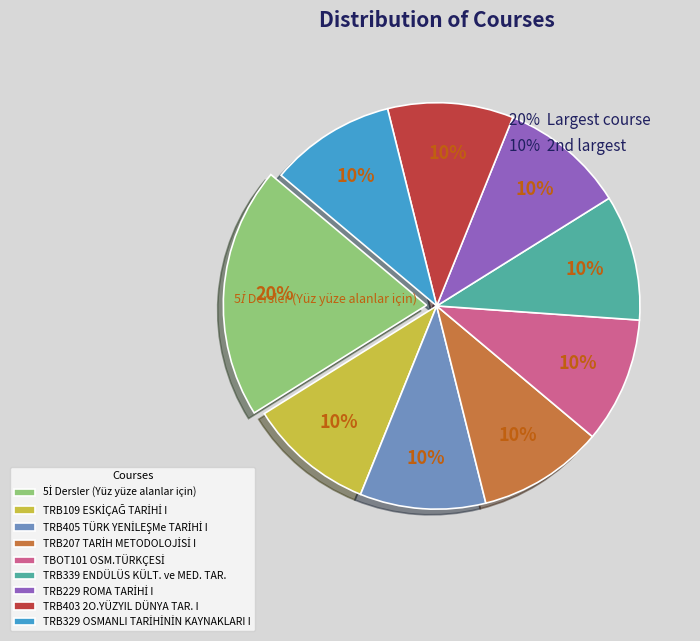

To the nearest percent, what is the difference between the largest and smallest slice percentages?

10%